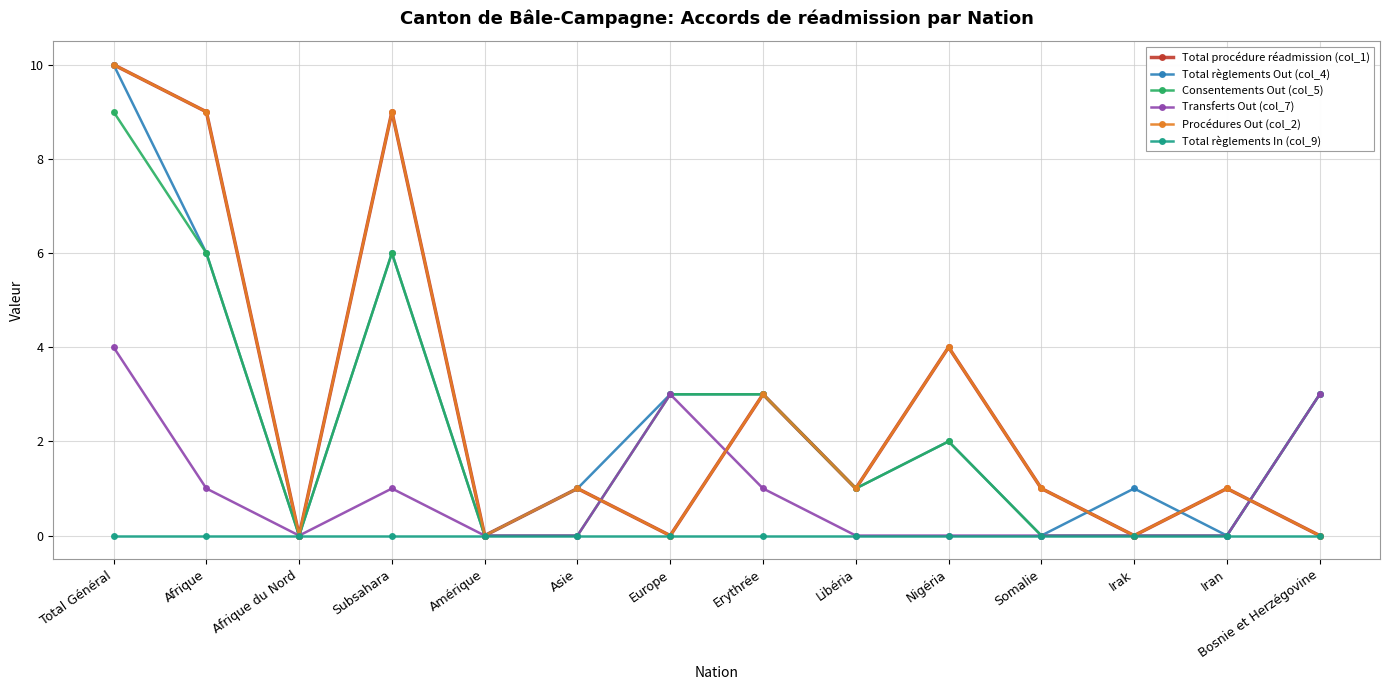

Reading left to right, list all the values displayed in this chart.

Total procédure réadmission (col_1): Total Général=10	Afrique=9	Afrique du Nord=0	Subsahara=9	Amérique=0	Asie=1	Europe=0	Erythrée=3	Libéria=1	Nigéria=4	Somalie=1	Irak=0	Iran=1	Bosnie et Herzégovine=0
Total règlements Out (col_4): Total Général=10	Afrique=6	Afrique du Nord=0	Subsahara=6	Amérique=0	Asie=1	Europe=3	Erythrée=3	Libéria=1	Nigéria=2	Somalie=0	Irak=1	Iran=0	Bosnie et Herzégovine=3
Consentements Out (col_5): Total Général=9	Afrique=6	Afrique du Nord=0	Subsahara=6	Amérique=0	Asie=0	Europe=3	Erythrée=3	Libéria=1	Nigéria=2	Somalie=0	Irak=0	Iran=0	Bosnie et Herzégovine=3
Transferts Out (col_7): Total Général=4	Afrique=1	Afrique du Nord=0	Subsahara=1	Amérique=0	Asie=0	Europe=3	Erythrée=1	Libéria=0	Nigéria=0	Somalie=0	Irak=0	Iran=0	Bosnie et Herzégovine=3
Procédures Out (col_2): Total Général=10	Afrique=9	Afrique du Nord=0	Subsahara=9	Amérique=0	Asie=1	Europe=0	Erythrée=3	Libéria=1	Nigéria=4	Somalie=1	Irak=0	Iran=1	Bosnie et Herzégovine=0
Total règlements In (col_9): Total Général=0	Afrique=0	Afrique du Nord=0	Subsahara=0	Amérique=0	Asie=0	Europe=0	Erythrée=0	Libéria=0	Nigéria=0	Somalie=0	Irak=0	Iran=0	Bosnie et Herzégovine=0